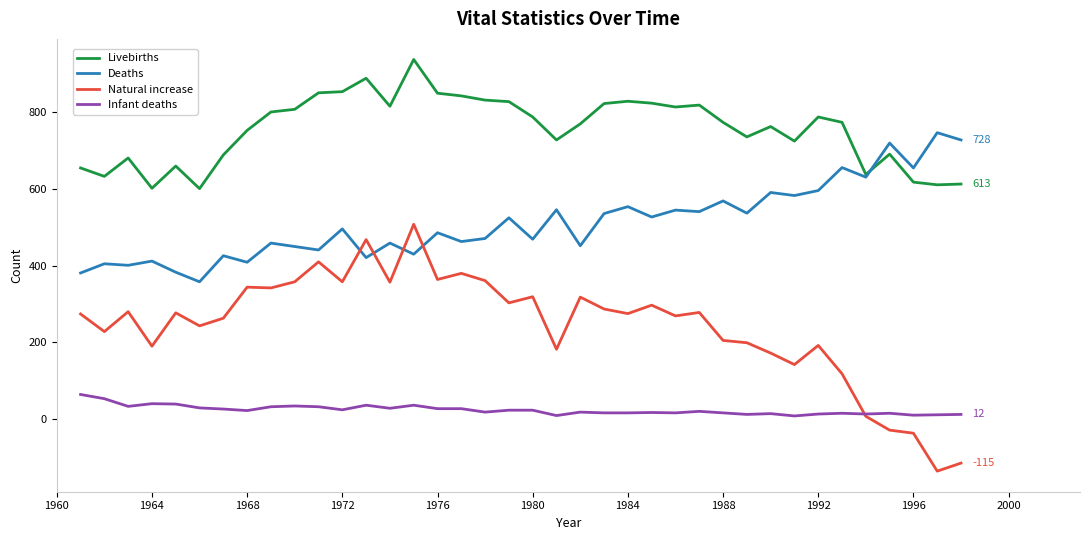

True or false: Livebirths and Infant deaths intersect in this chart.

False